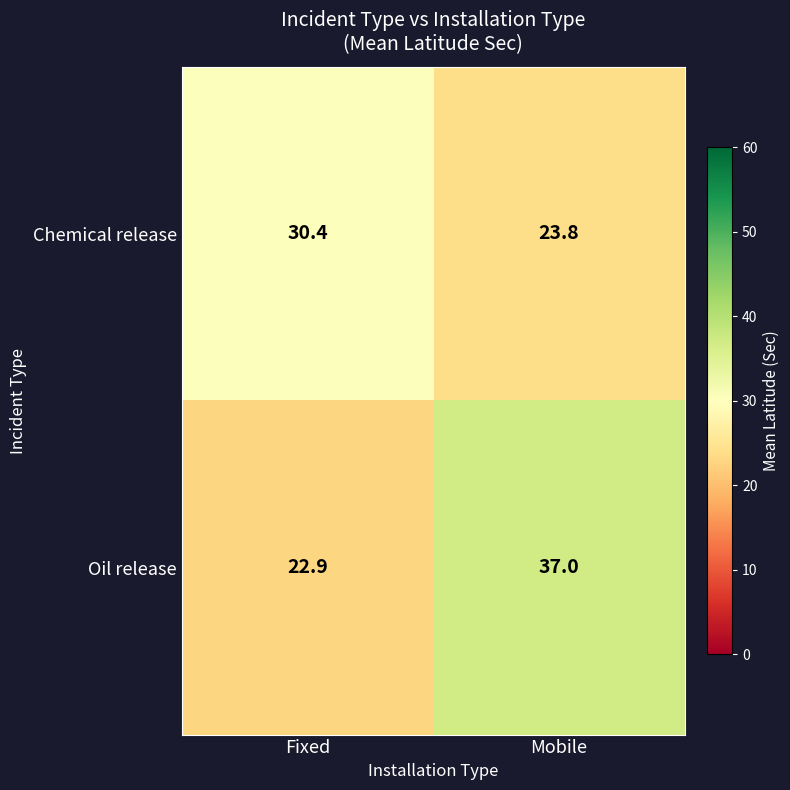

Rank the series at Mobile from highest to lowest value.

Oil release, Chemical release